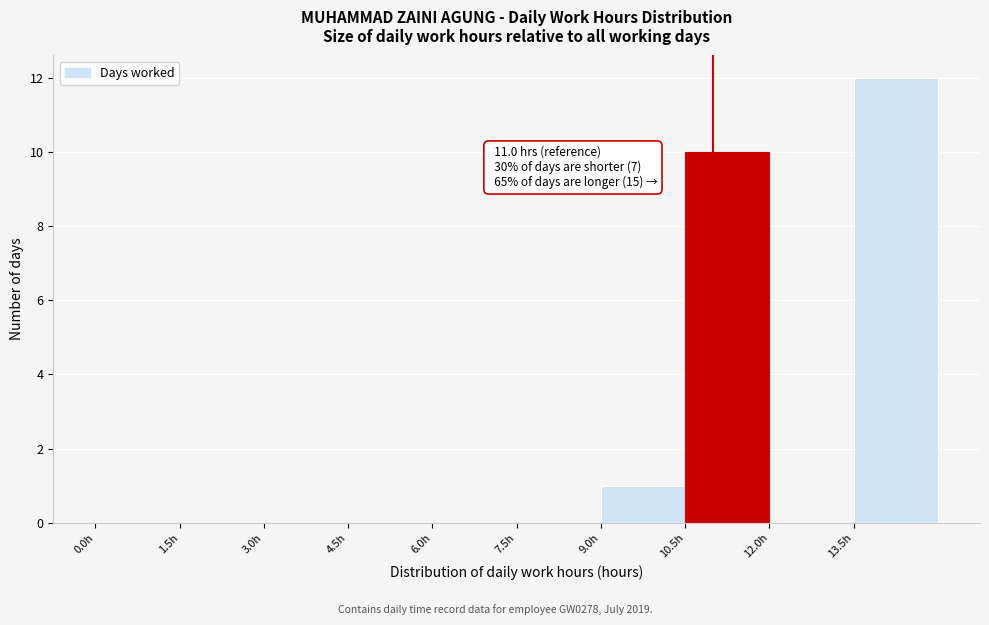

Which range on the x-axis has the tallest bar?

13.5 to 15.0